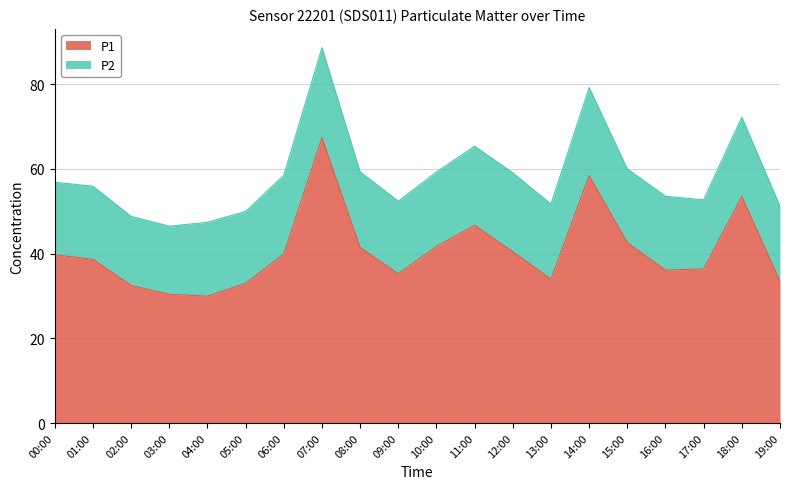

Between 07:00 and 14:00, which is larger?

07:00